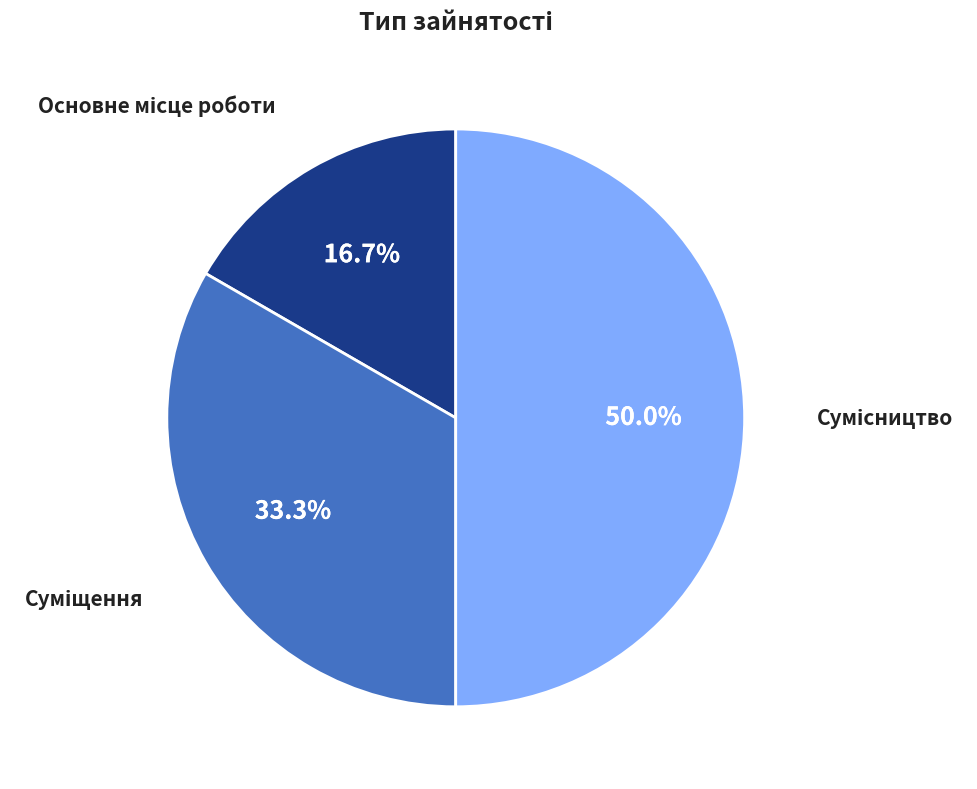

How many segments does this pie chart have?

3